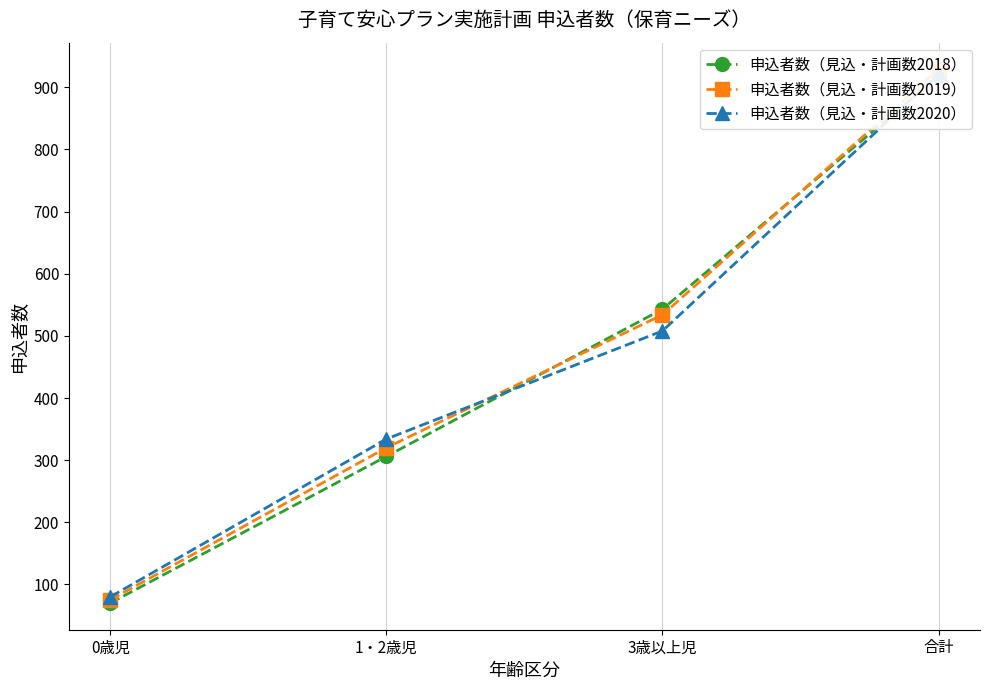

What is the label of the 2nd point from the left?

1・2歳児